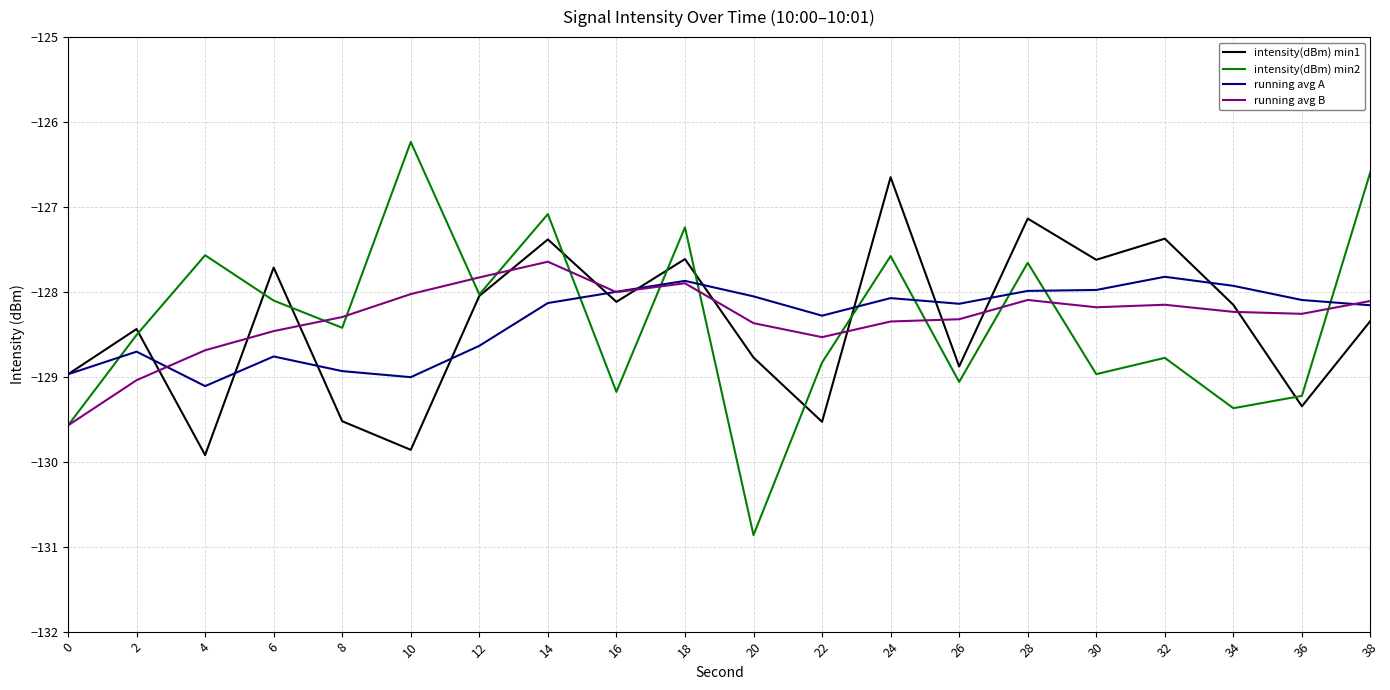

Which series ends up on top after the final intersection of running avg B and intensity(dBm) min1?

running avg B